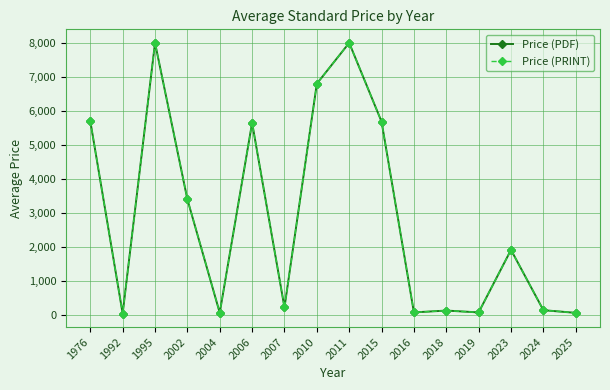

In Price (PDF), how many points are higher than both neighbors (excluding endpoints)?

5